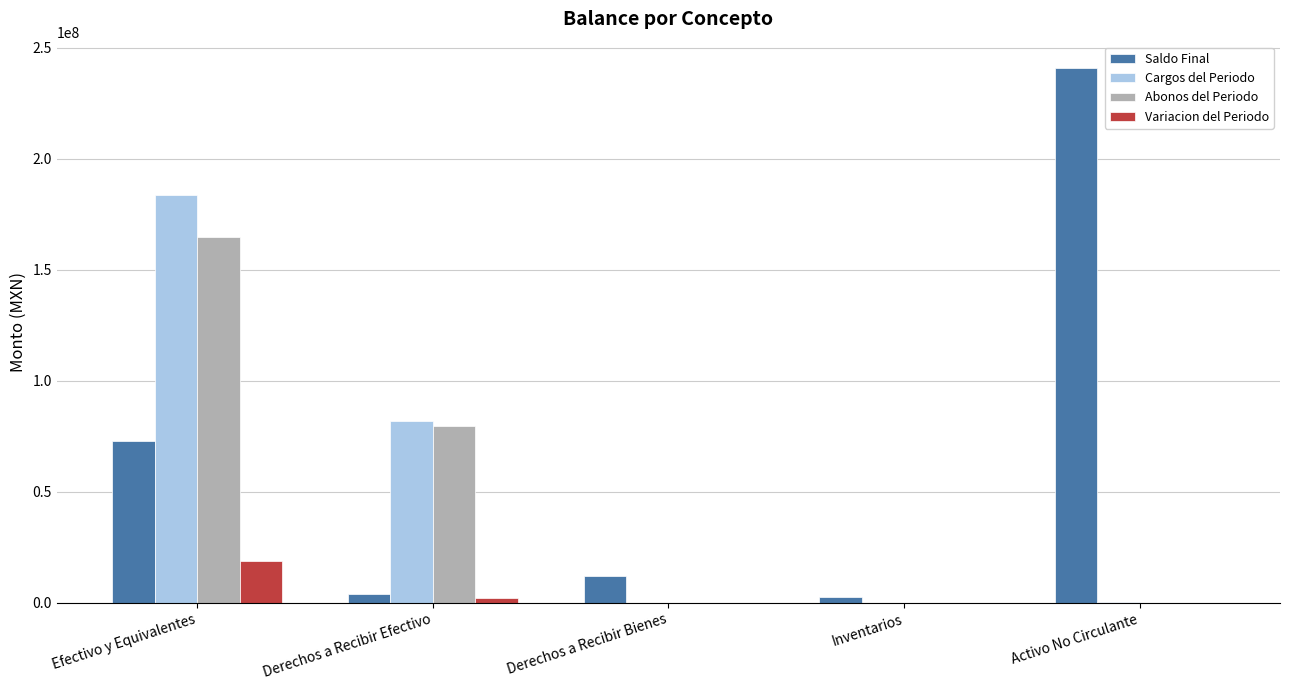

What is the average value of the Saldo Final series?

66428970.4